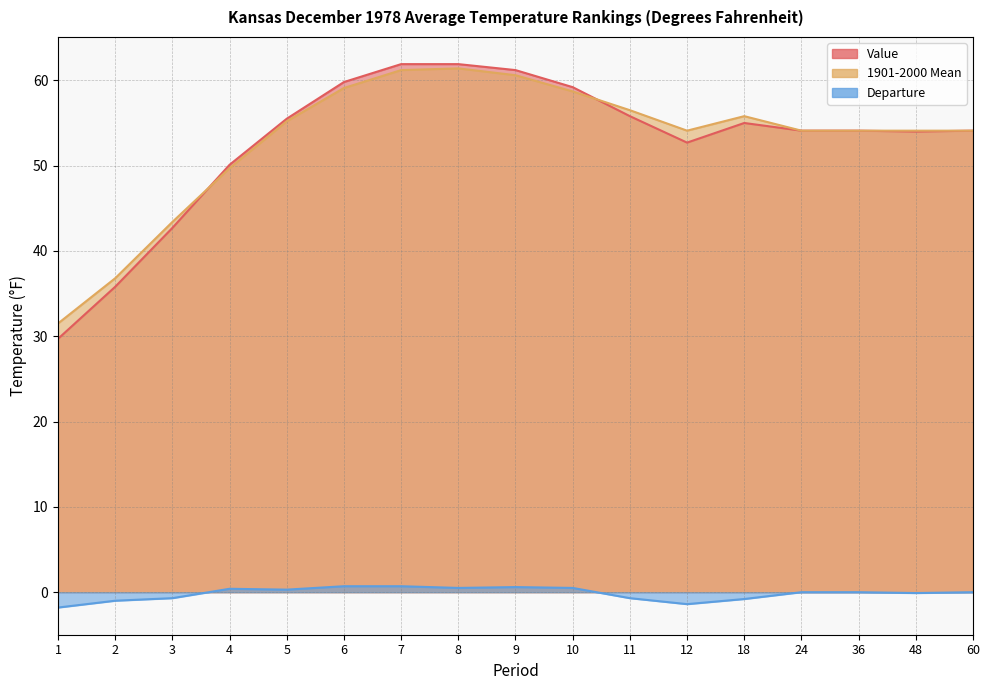

List the labels in order of 1901-2000 Mean value, smallest first.

1, 2, 3, 4, 12, 24, 36, 48, 60, 5, 18, 11, 10, 6, 9, 7, 8